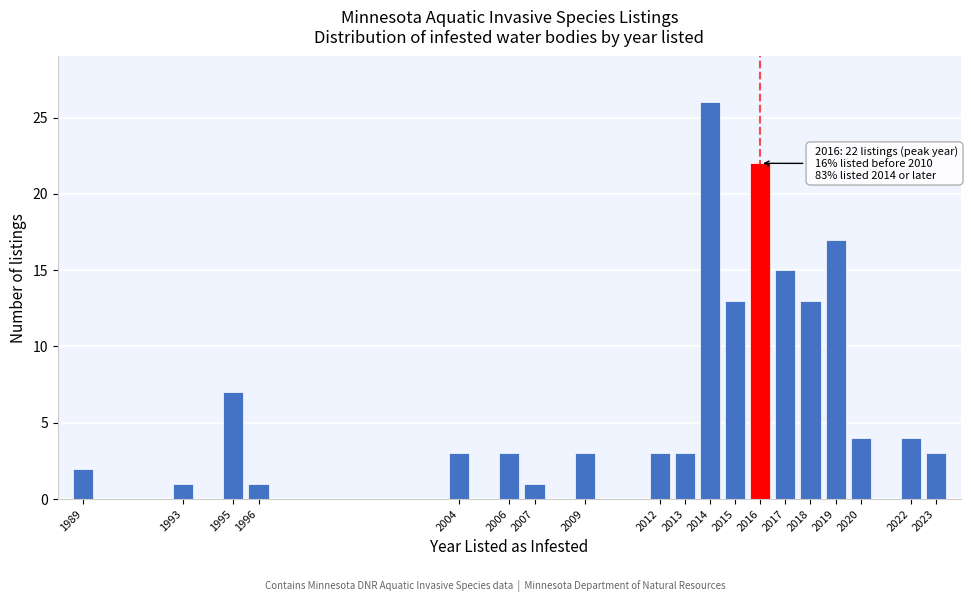

Reading left to right, extract all data points from this chart.

2	1	7	1	3	3	1	3	3	3	26	13	22	15	13	17	4	4	3